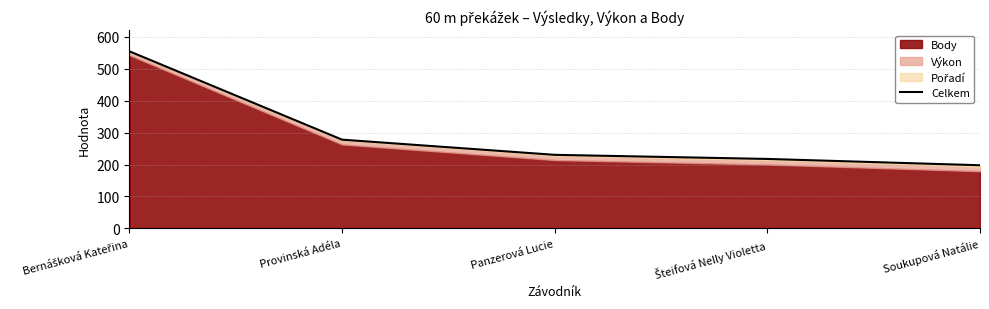

Does the chart display data point markers on the line(s)?

No